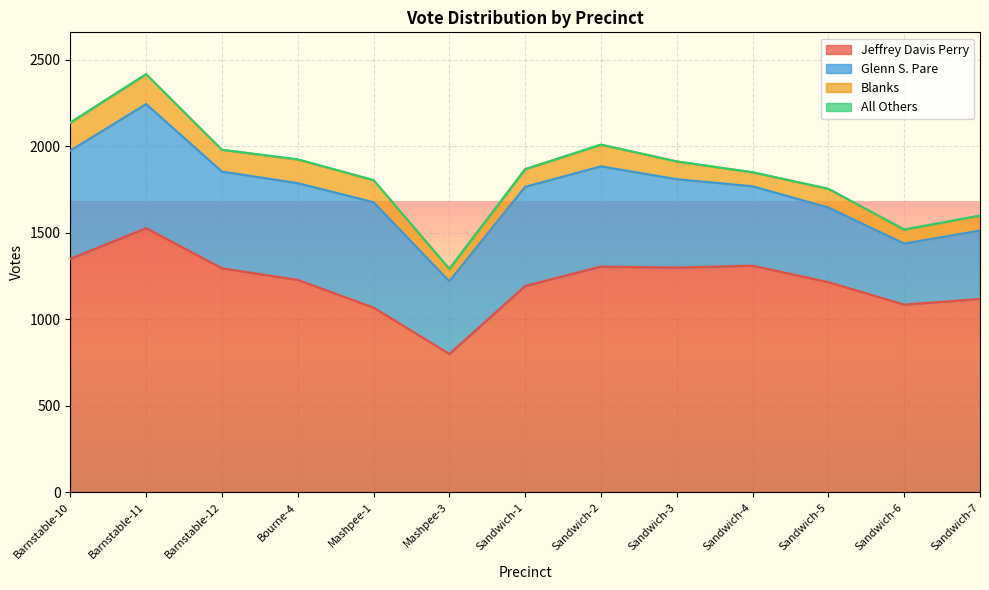

Rank the series at Sandwich-7 from highest to lowest value.

Jeffrey Davis Perry, Glenn S. Pare, Blanks, All Others